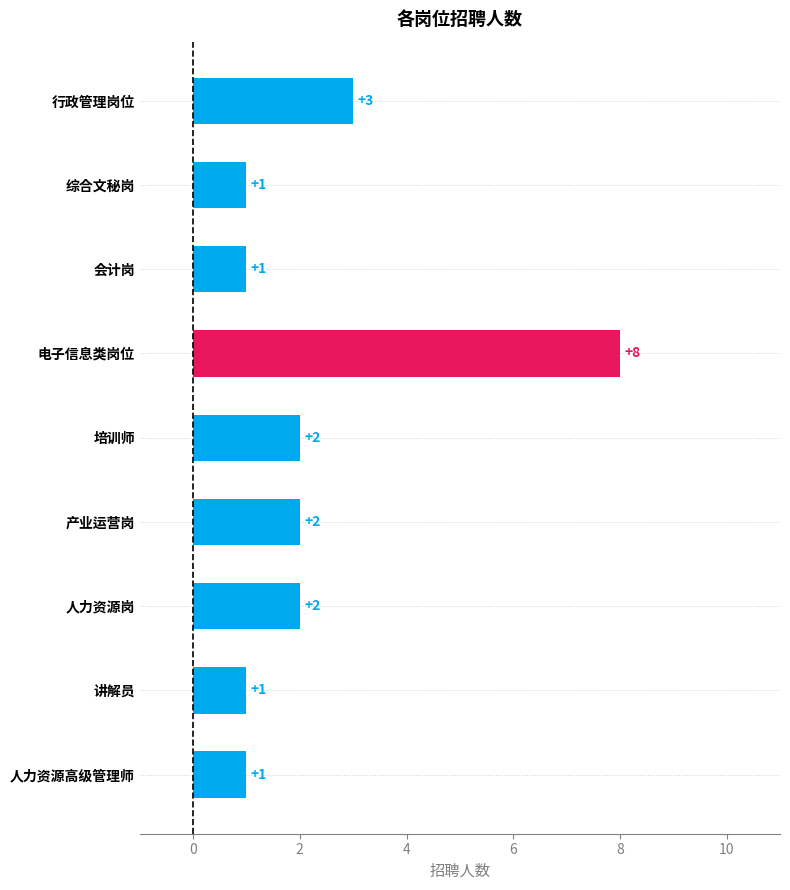

What is the greatest value displayed?

8